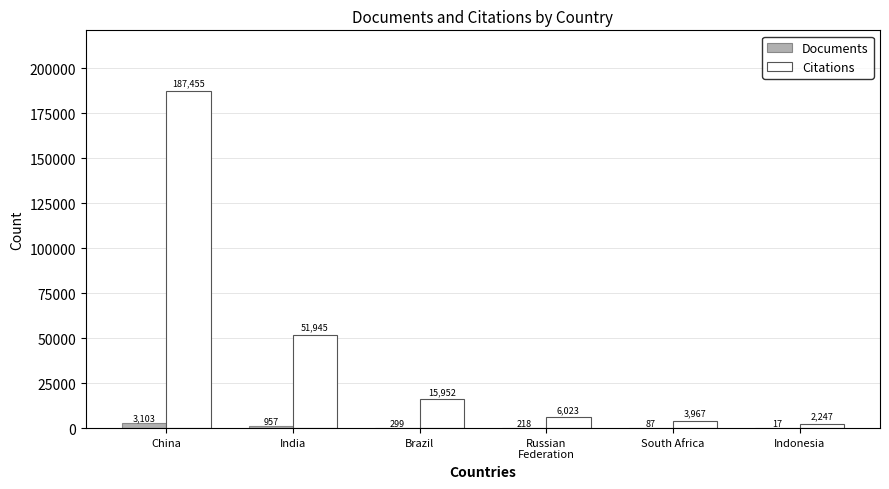

Which series changed the most between Brazil and Indonesia?

Citations